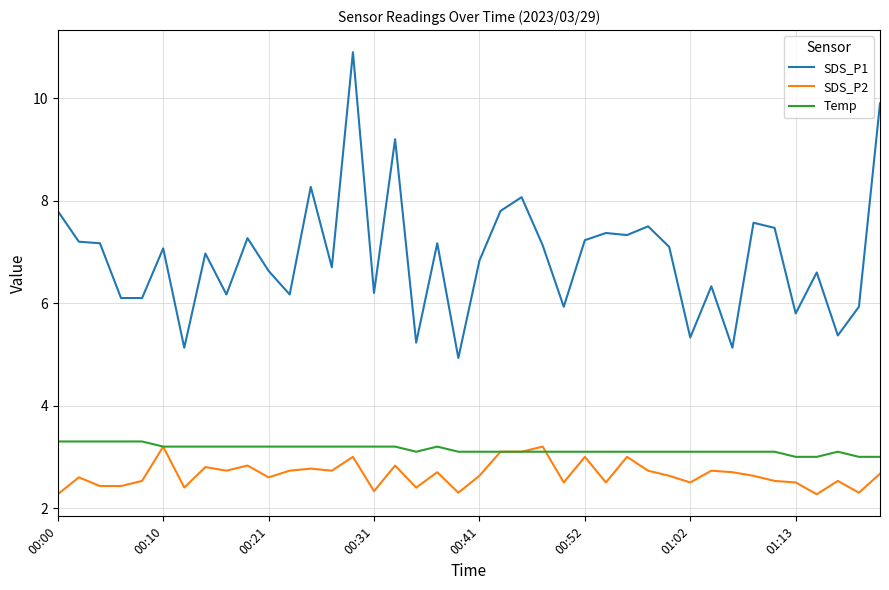

What is the difference between the maximum and minimum values in the SDS_P2 series?

0.9